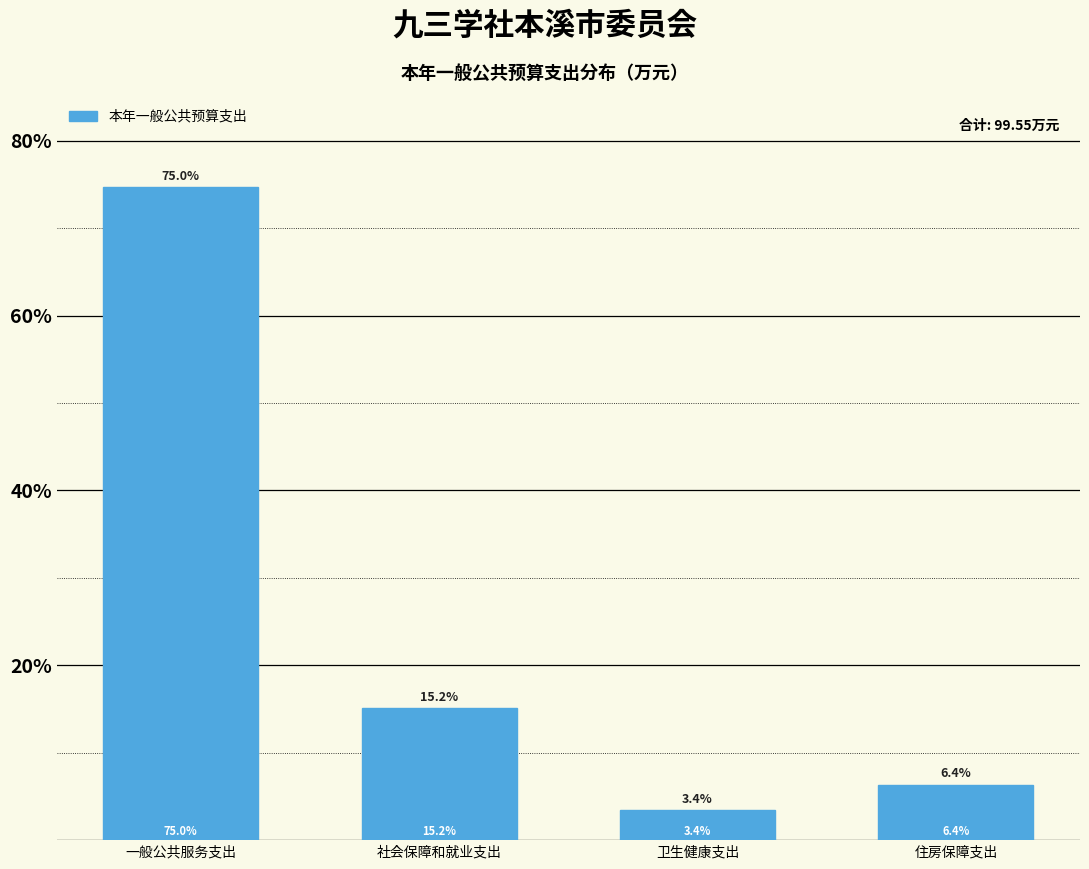

Reading left to right, extract all data points from this chart.

74.7	15.1	3.4	6.3